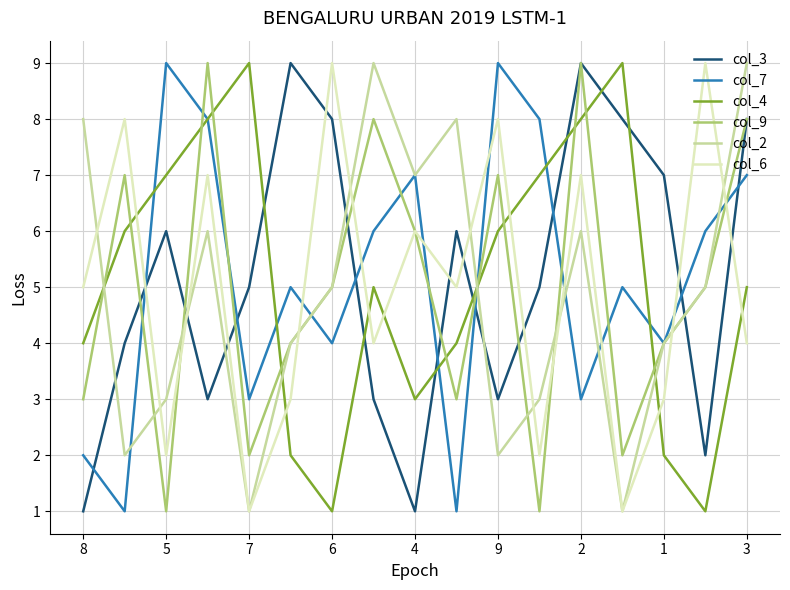

After their last crossing, which series has the higher values: col_3 or col_2?

col_2